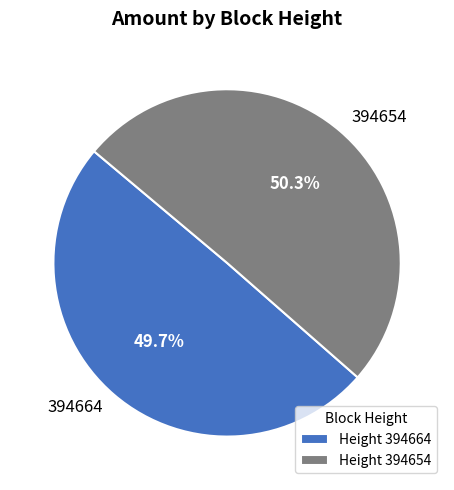

Is there any slice that represents more than half of the pie?

Yes